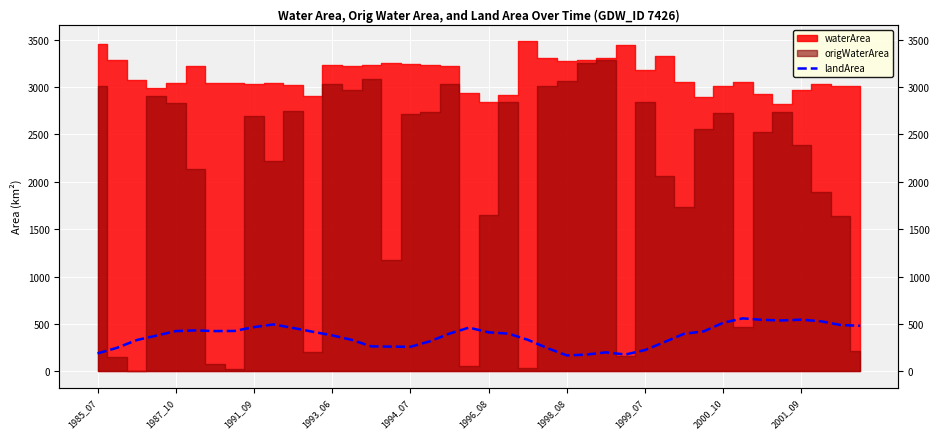

Approximately how many times larger is the value at 36 compared to 35?

1.0